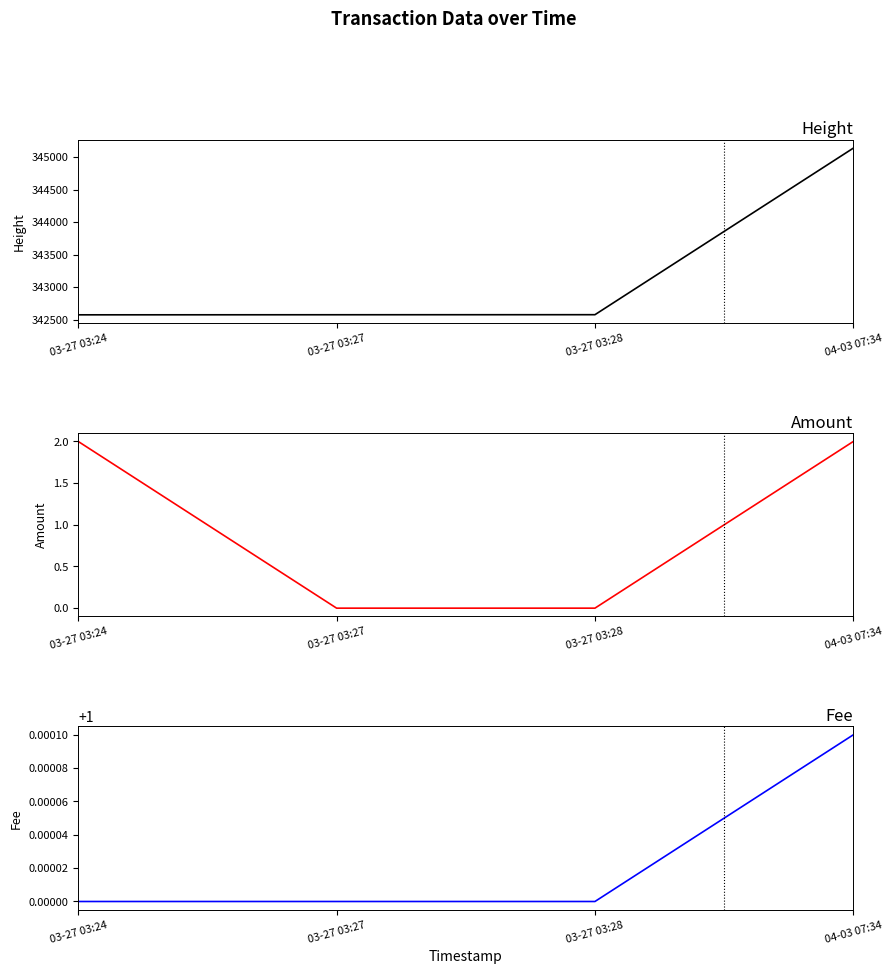

What is the value of the Amount point at the 4th from the left?

2.0